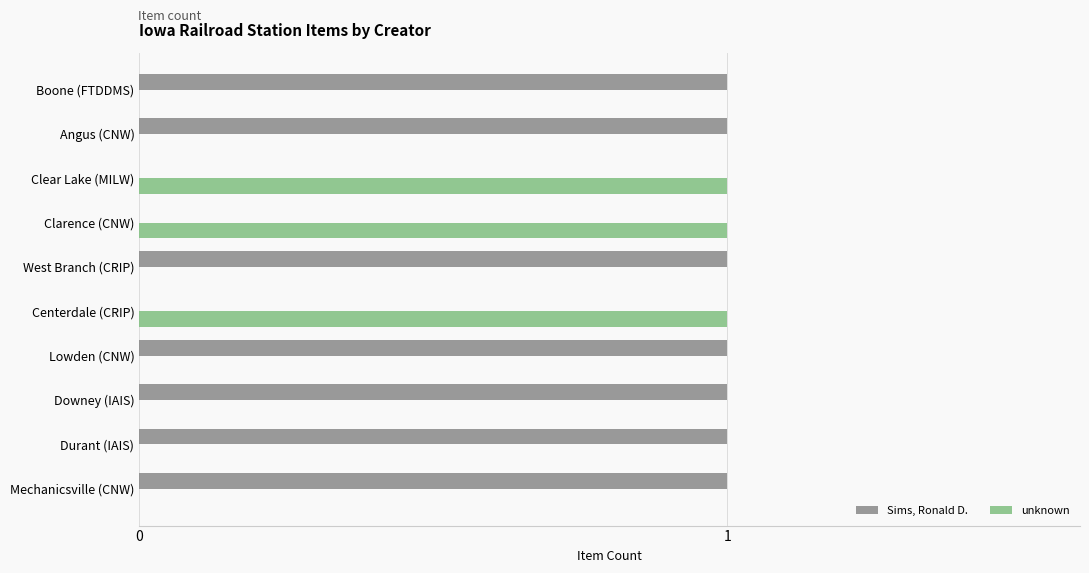

True or false: Sims, Ronald D. has a value of 0 at Clear Lake (MILW).

True